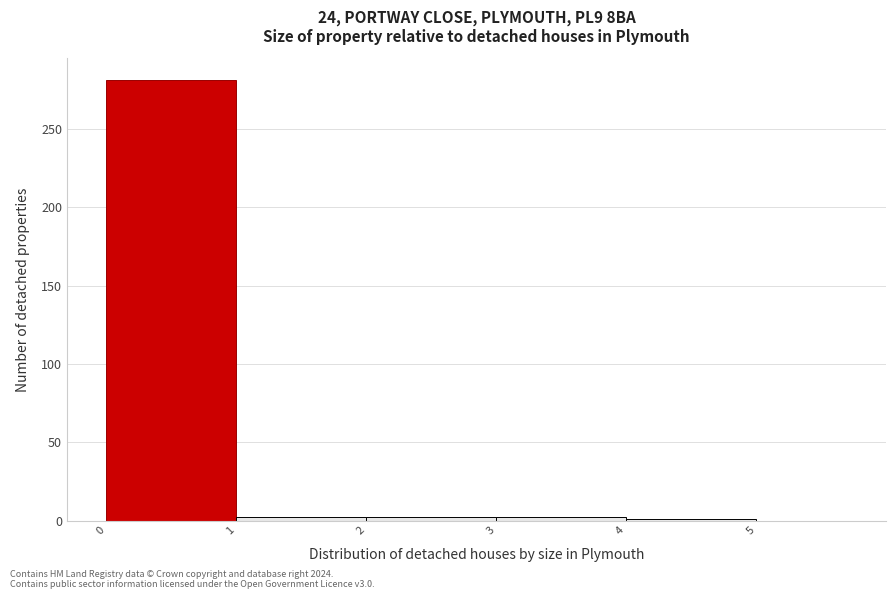

Reading left to right, transcribe this chart: for each bar, give the range it covers on the x-axis and its height. The values are not printed on the chart, so give them approximately, as read against the axis.

0 to 1: 280
1 to 2: under 5
2 to 3: under 5
3 to 4: under 5
4 to 5: under 5
5 to 6: 0